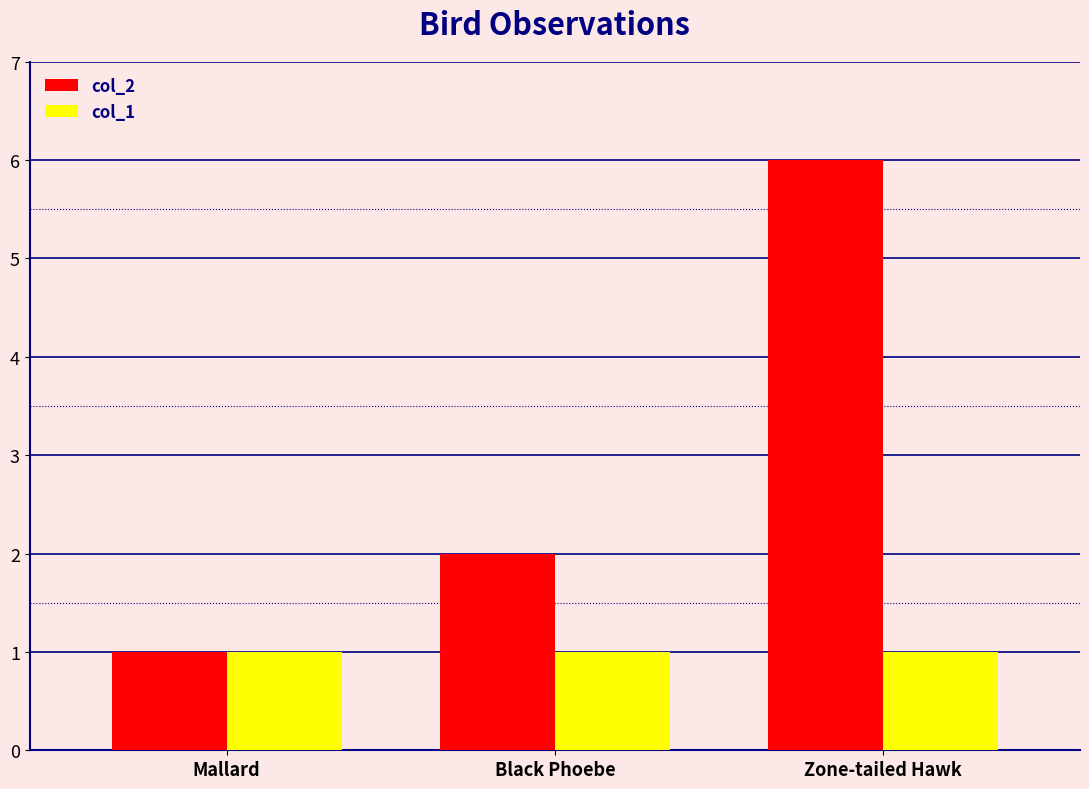

Reading left to right, transcribe all the data shown in this chart.

col_2: Mallard=1	Black Phoebe=2	Zone-tailed Hawk=6
col_1: Mallard=1	Black Phoebe=1	Zone-tailed Hawk=1